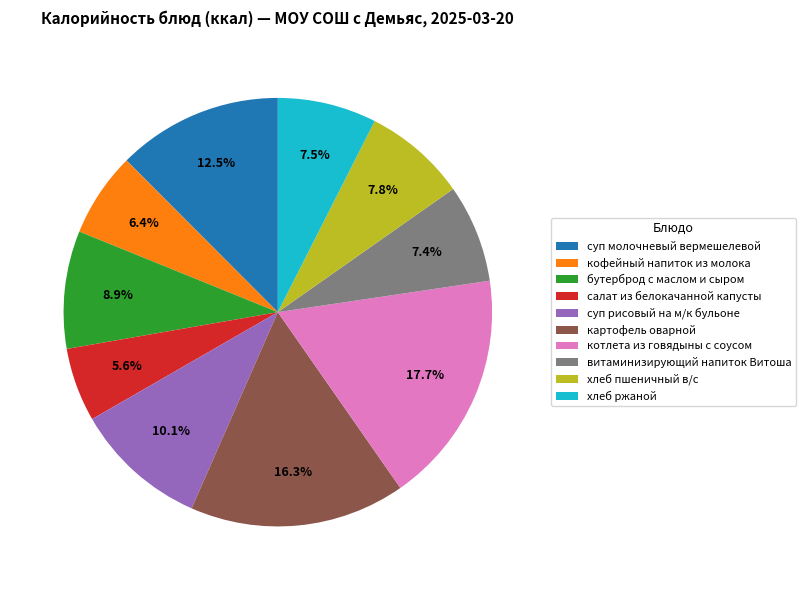

To the nearest percent, what portion does котлета из говядыны с соусом represent?

18%